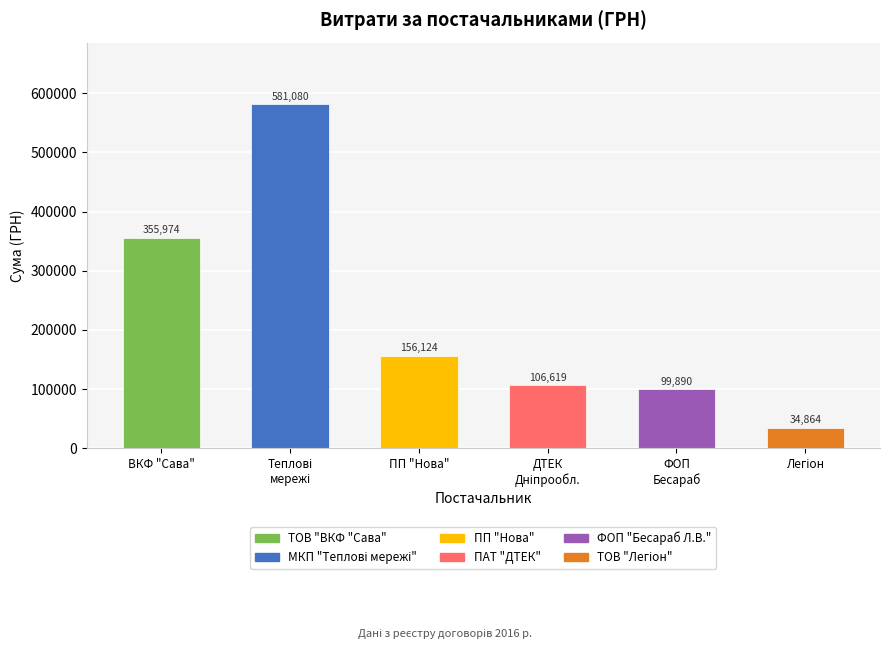

What is the minimum value shown in the chart?

34864.0